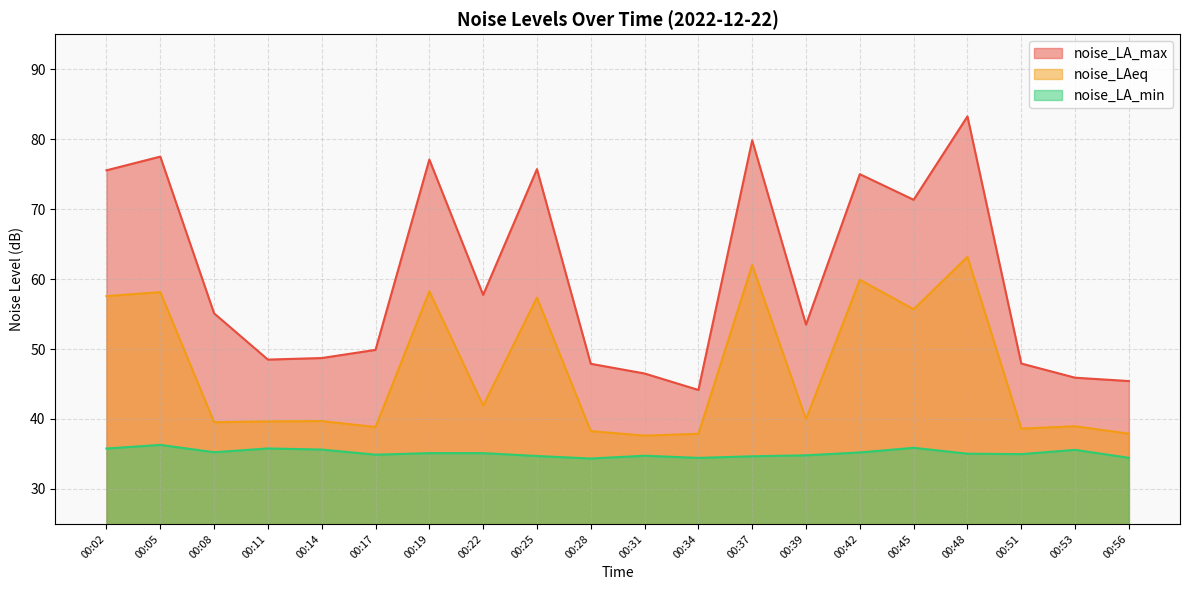

Which series changed the most between 00:19 and 00:28?

noise_LA_max